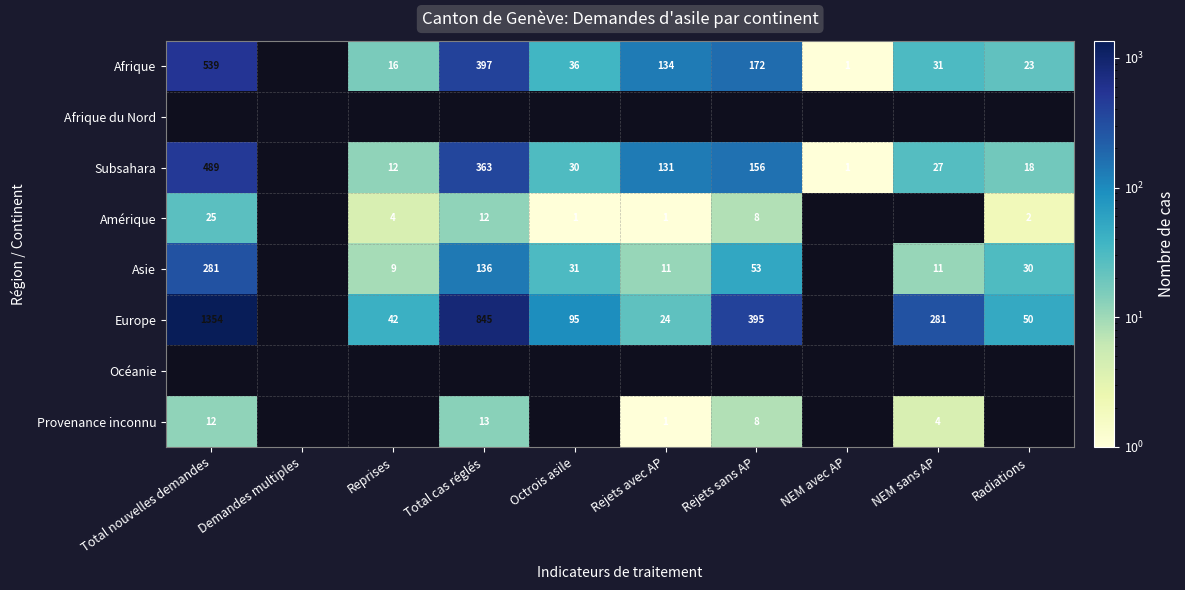

Is it true that Provenance inconnu equals 19 at Total cas réglés?

False